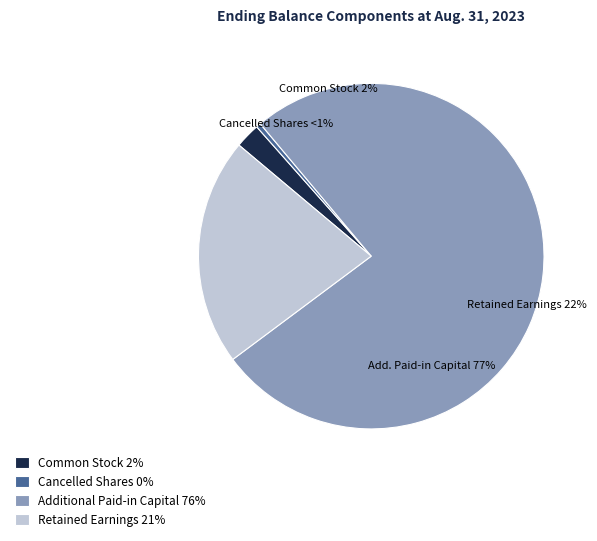

How many segments does this pie chart have?

4